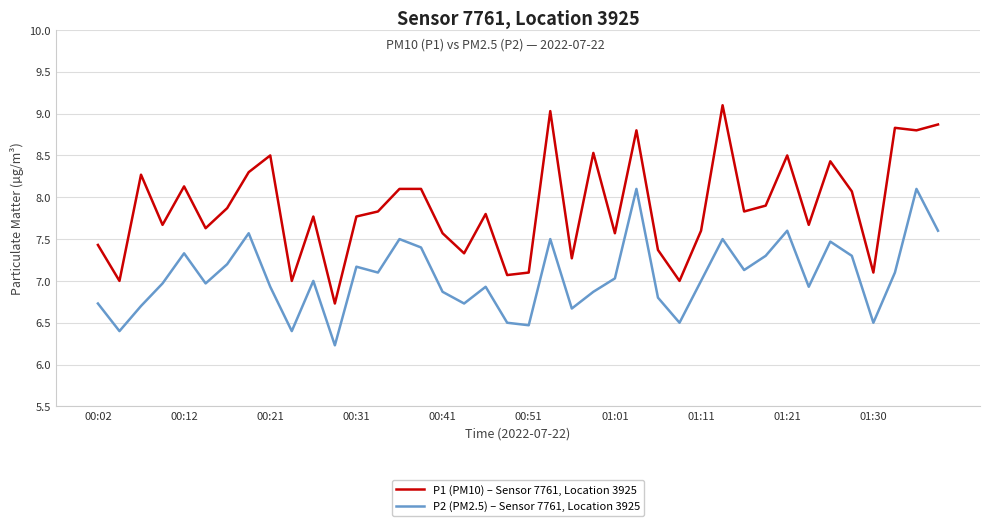

How many lines are shown in the chart?

2